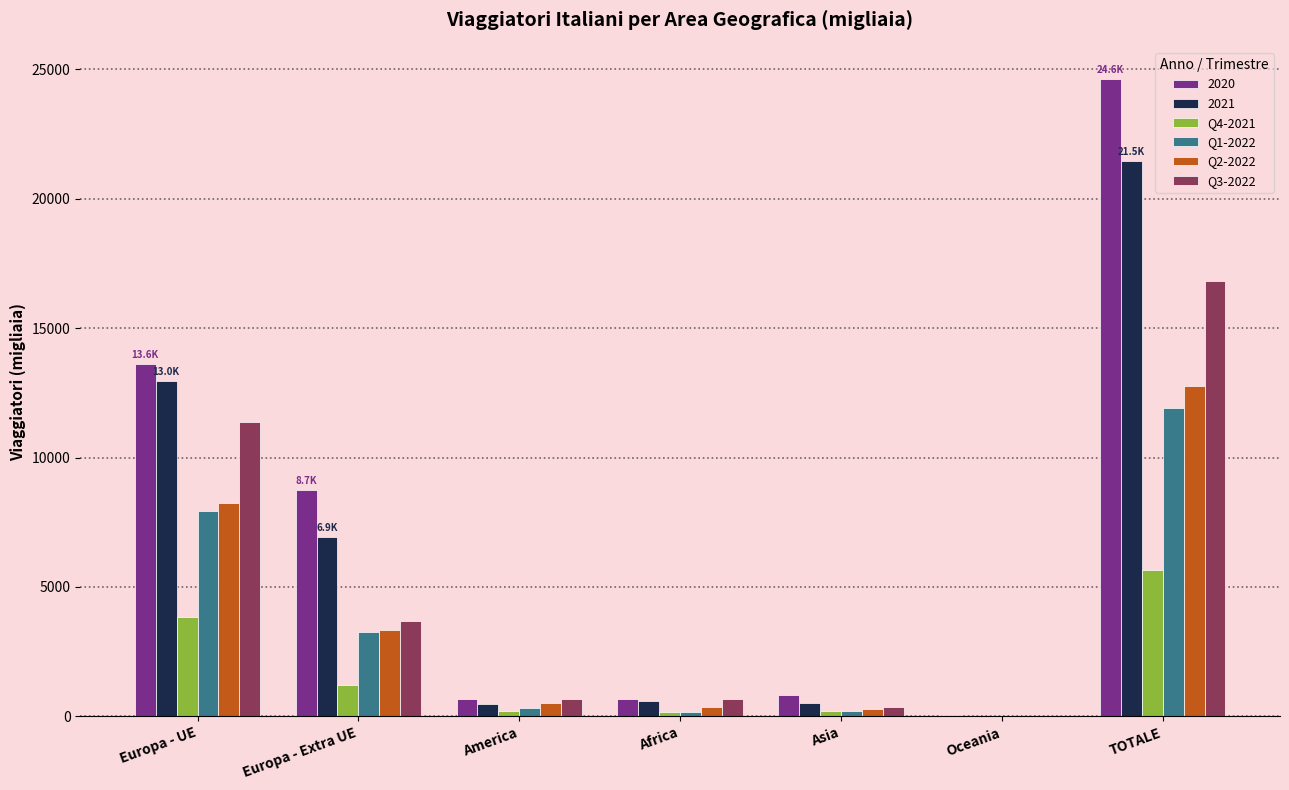

What is the sum of all 2020 values?

49234.8